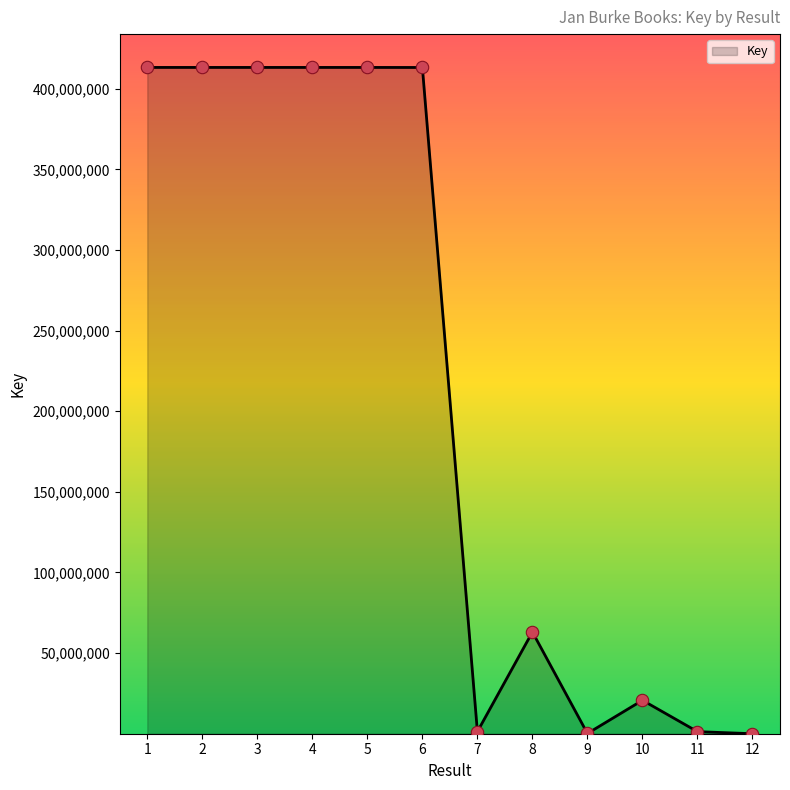

What is the change in value from 4 to 5?

-74